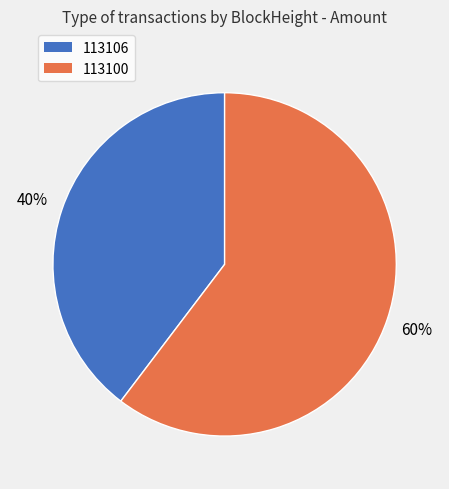

Does 113106 represent more than half of the total?

No